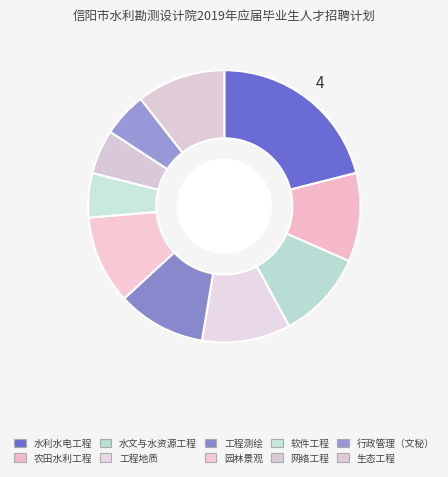

To the nearest percent, what percentage of the pie is 农田水利工程?

11%